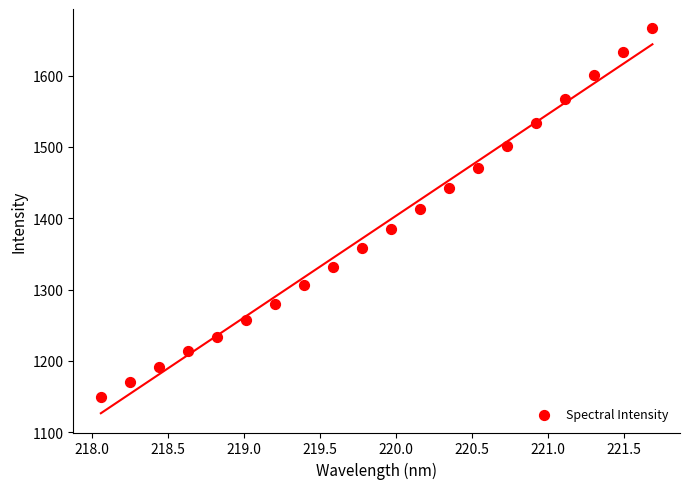

What is the range of X values (max minus min)?

3.6